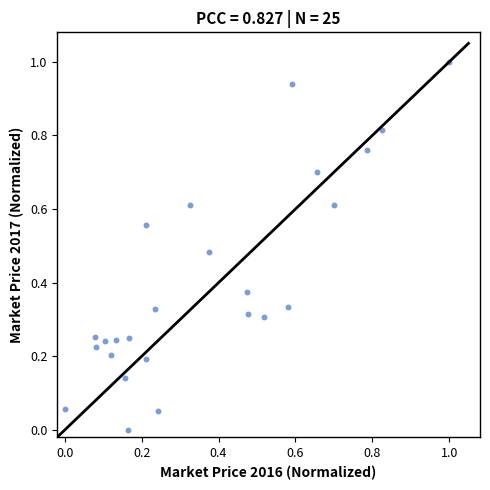

What is the range of X values (max minus min)?

1.0